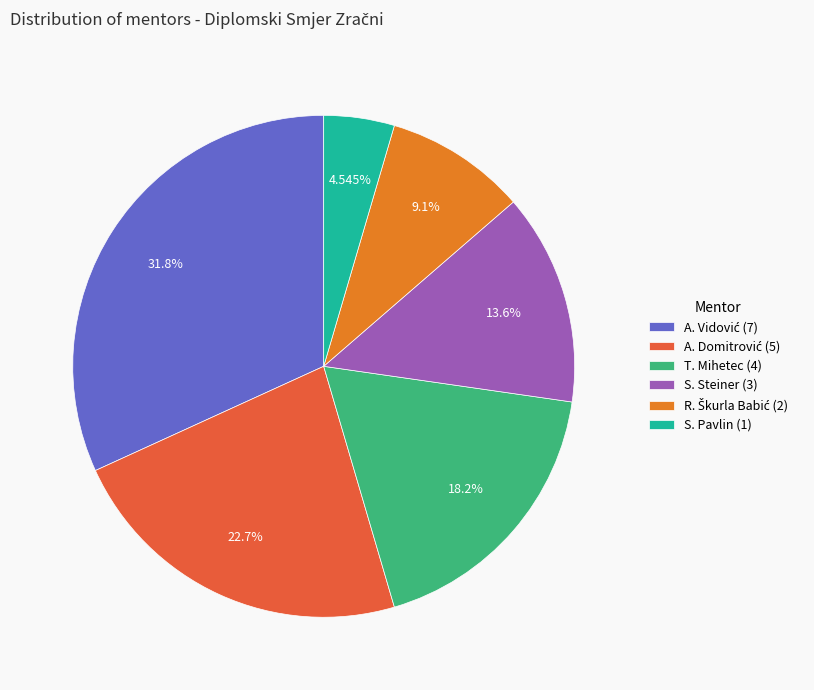

Does any single category account for the majority?

No